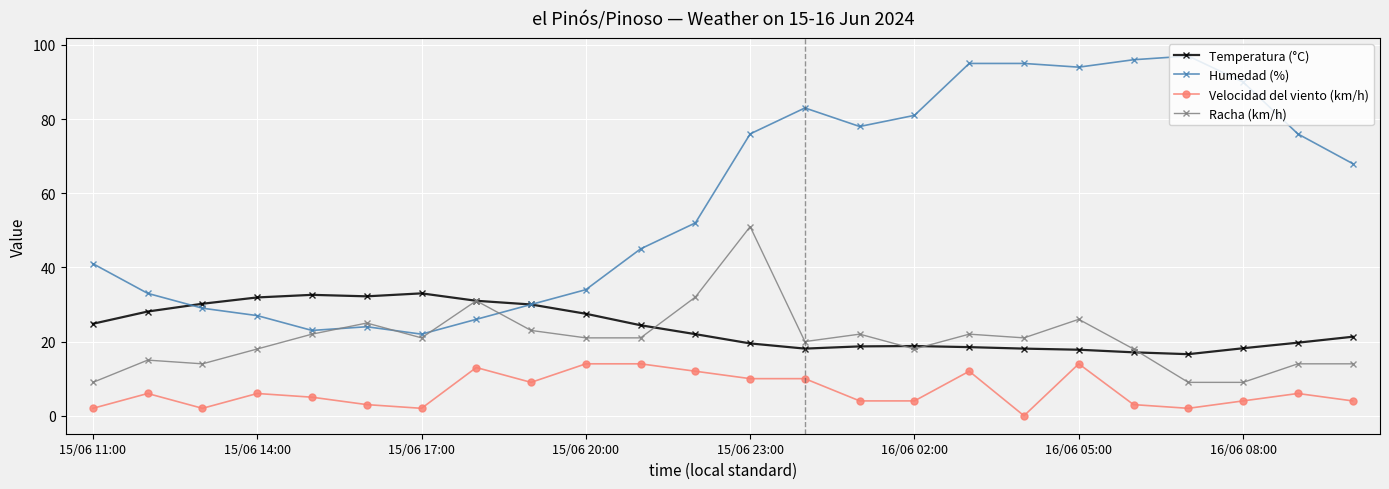

List the series in order of their peak value, highest first.

Humedad (%), Racha (km/h), Temperatura (°C), Velocidad del viento (km/h)